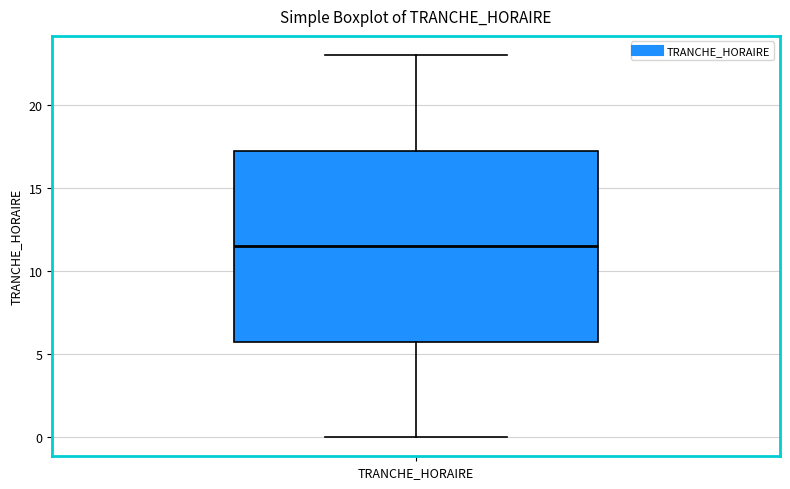

Transcribe this box plot: give where the median line is, the range the box spans, and where the two whiskers end, as read against the y-axis. The values are not printed on the chart, so give them approximately, as read against the axis.

median 11.5, box 6.0 to 17.5, whiskers 0.0 to 23.0